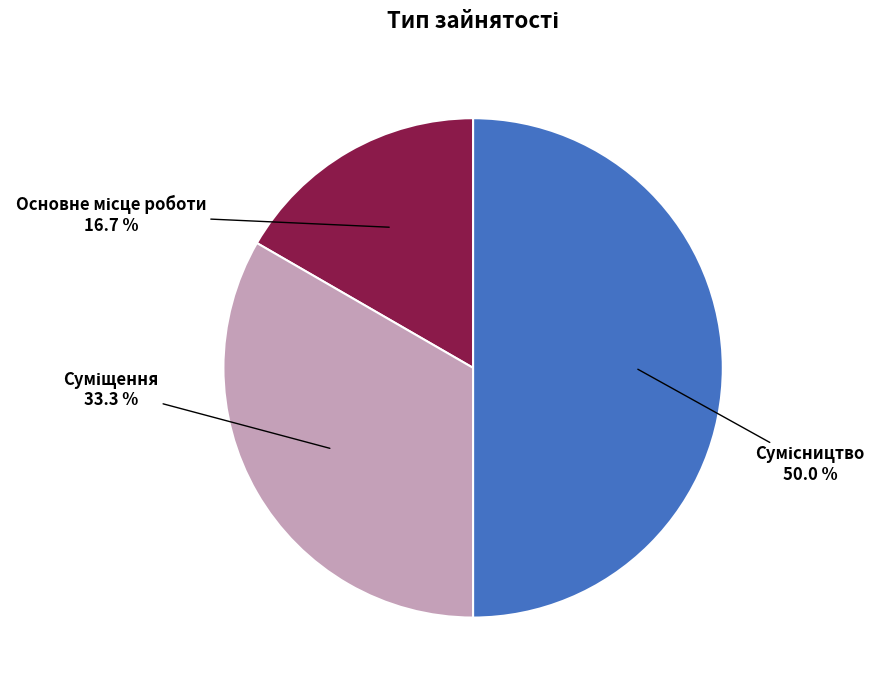

What percentage do Суміщення and Сумісництво together represent?

83.3%